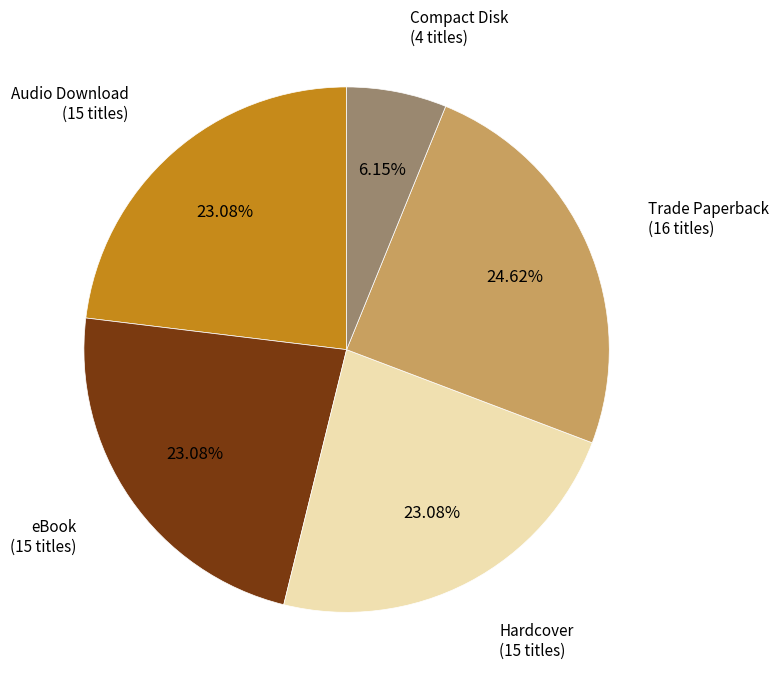

How many slices are in this pie chart?

5